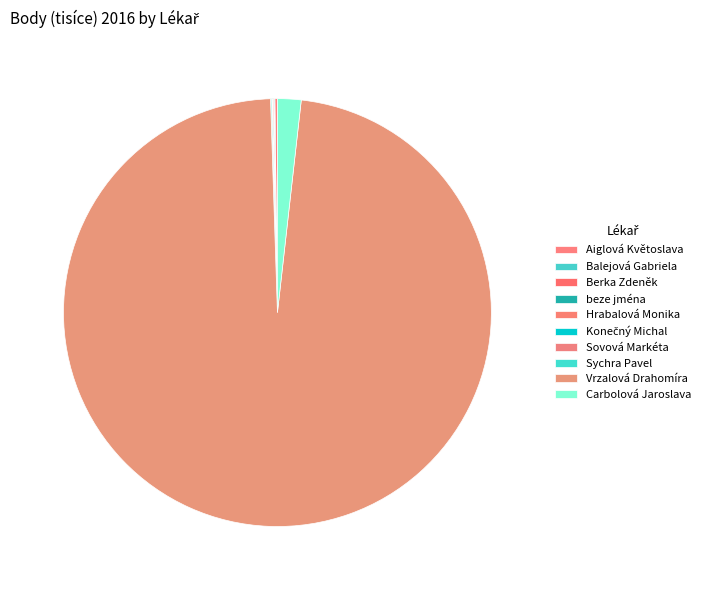

Does Vrzalová Drahomíra represent more than half of the total?

Yes